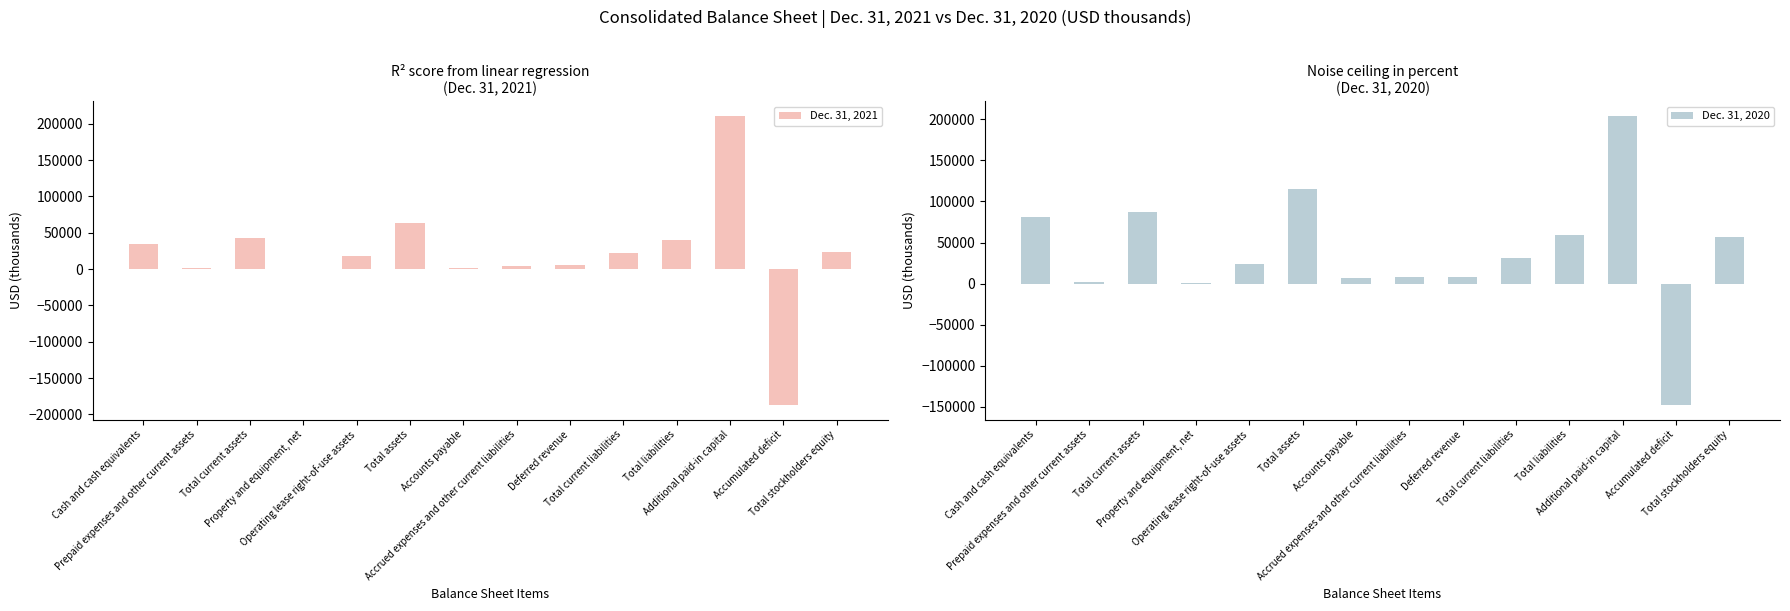

What is the label of the 6th bar from the right?

Deferred revenue